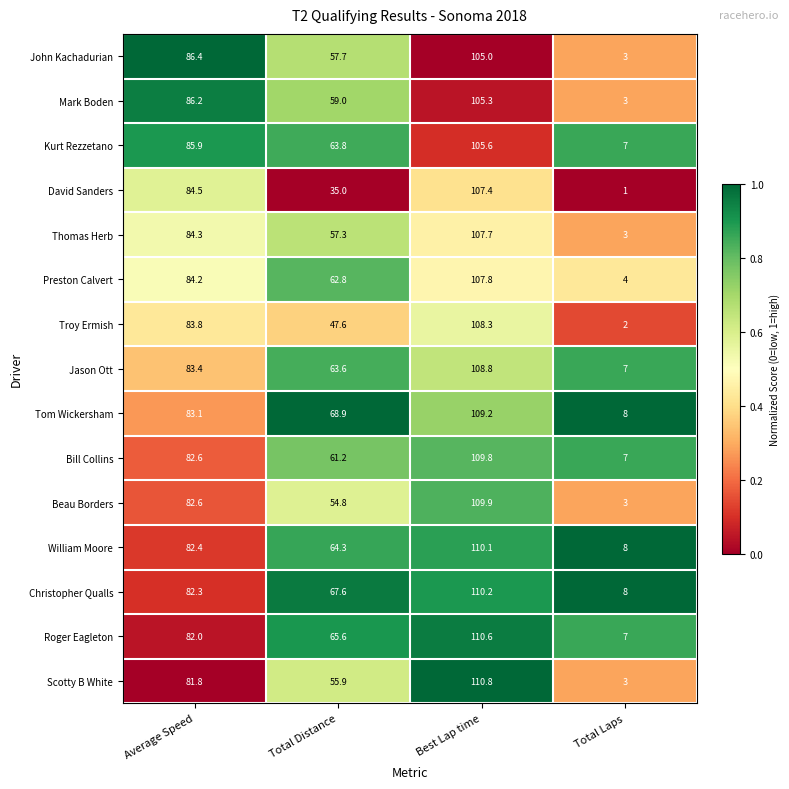

The Thomas Herb series shows 1.2 at Total Laps. True or false?

False